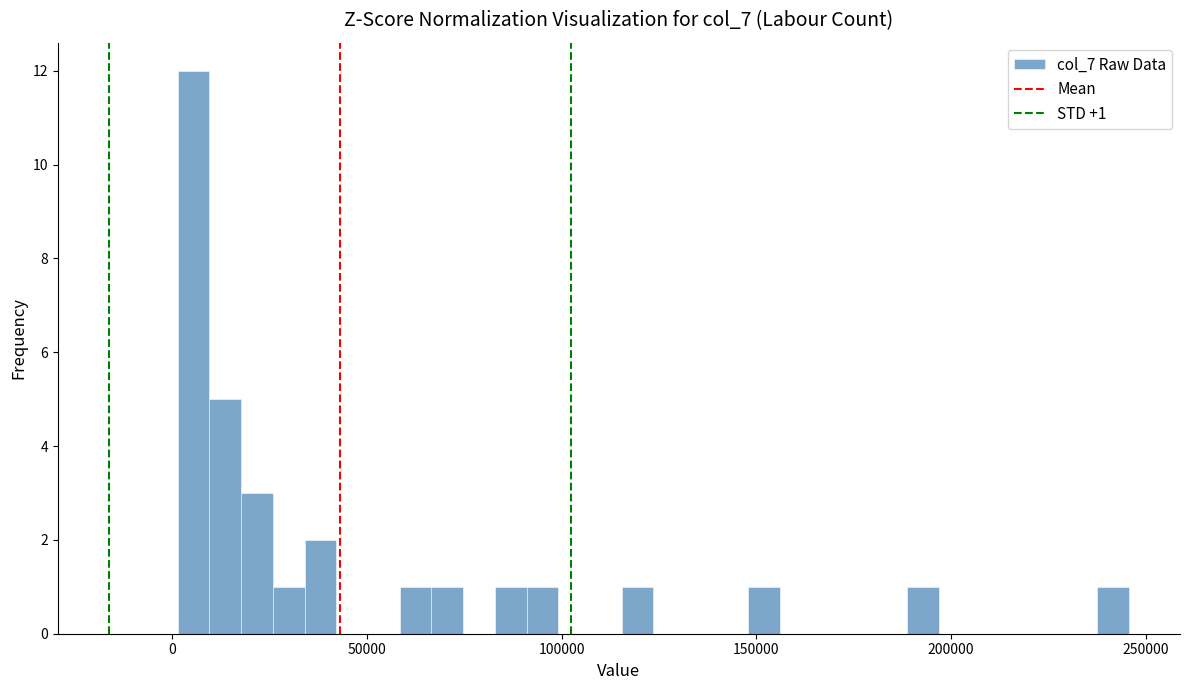

Around what value on the x-axis is the tallest bar? Give the approximate position of its centre, as read against the axis.

5000